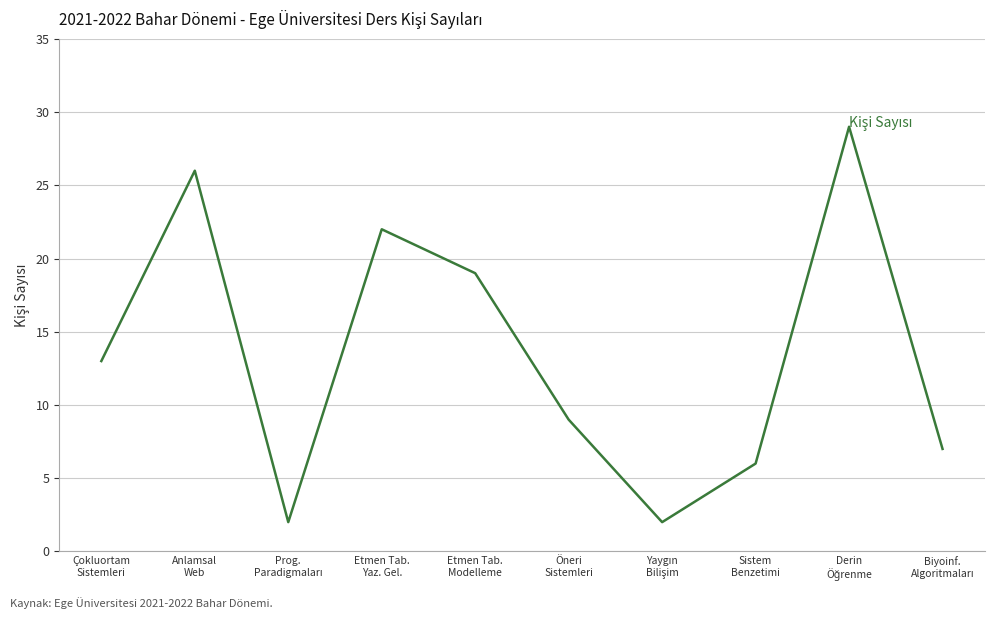

What is the difference between the maximum and minimum values?

27